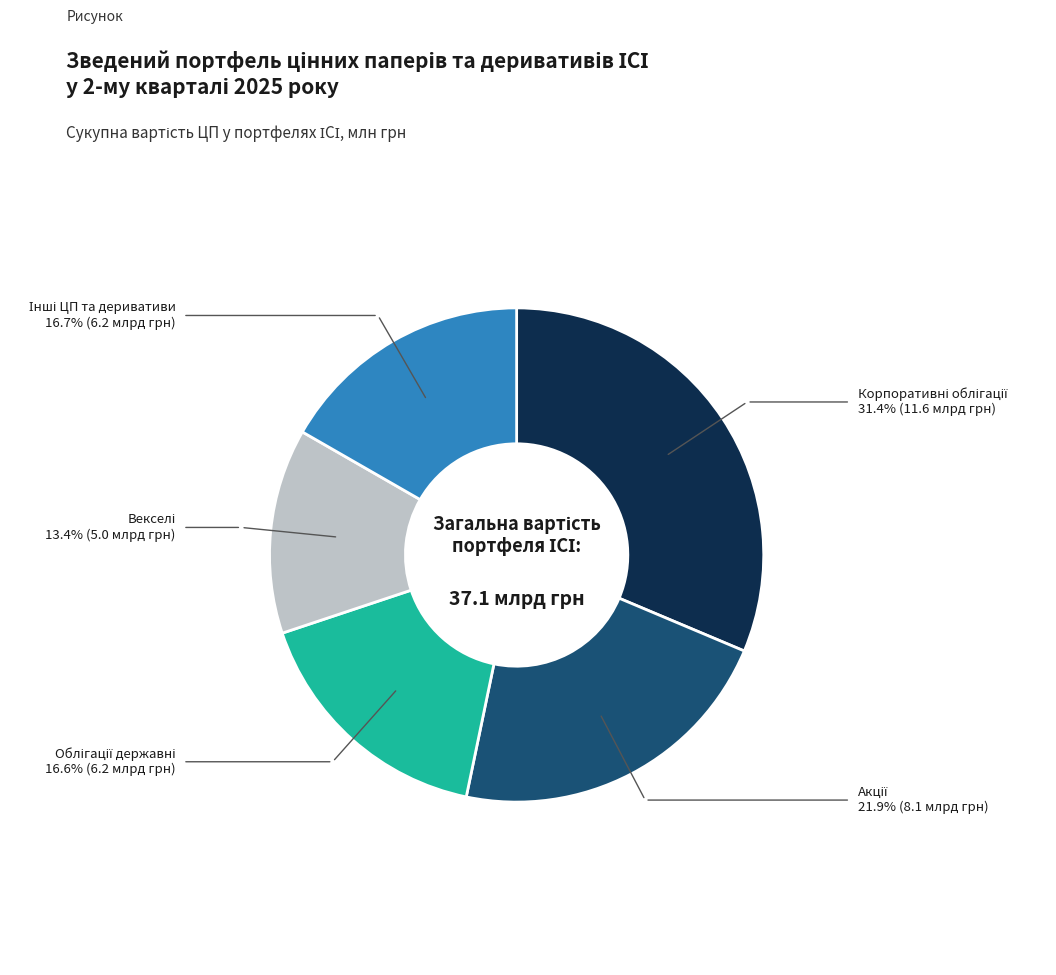

Is there any slice that represents more than half of the pie?

No